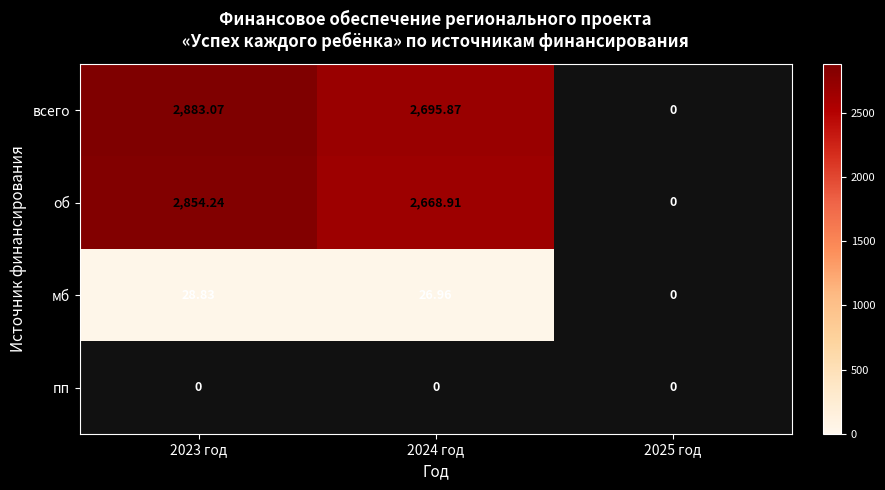

At which category is the sum across all series the highest?

2023 год